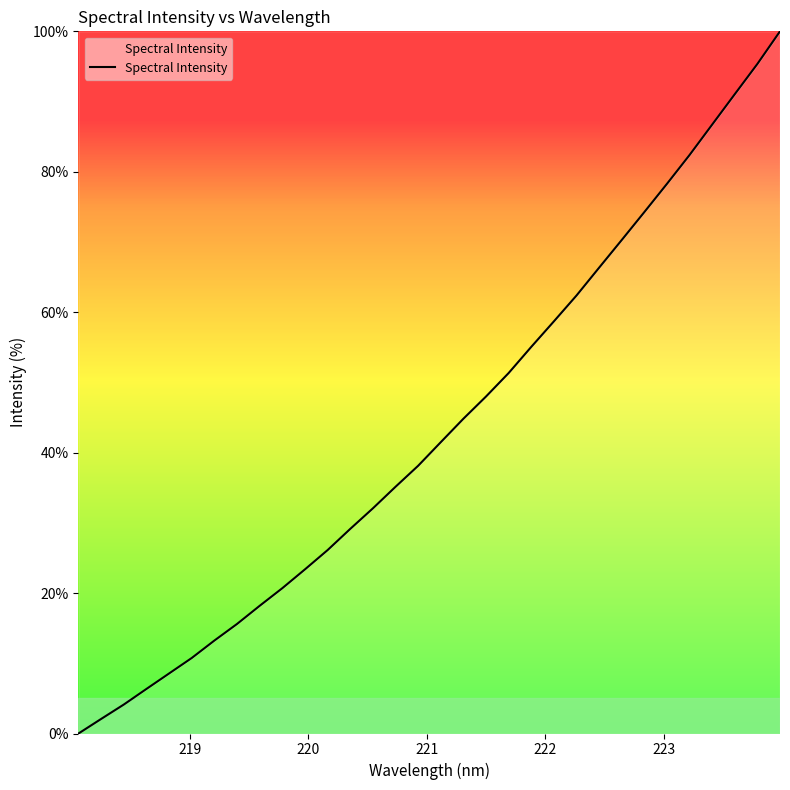

What is the difference between the maximum and minimum values?

100.0